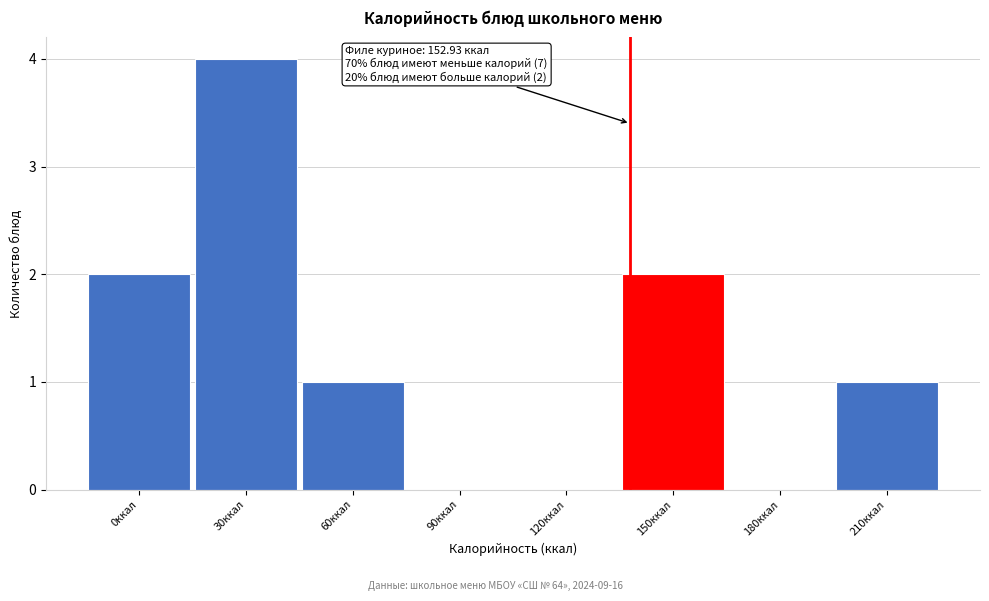

Reading left to right, list all the values displayed in this chart.

0ккал=2	30ккал=4	60ккал=1	90ккал=0	120ккал=0	150ккал=2	180ккал=0	210ккал=1